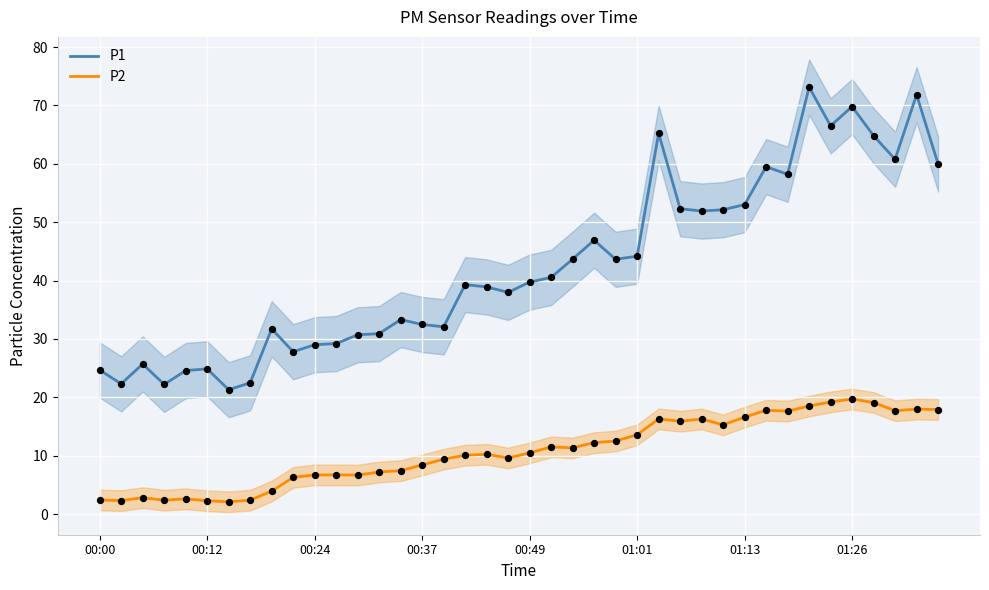

At which category is the sum across all series the highest?

33